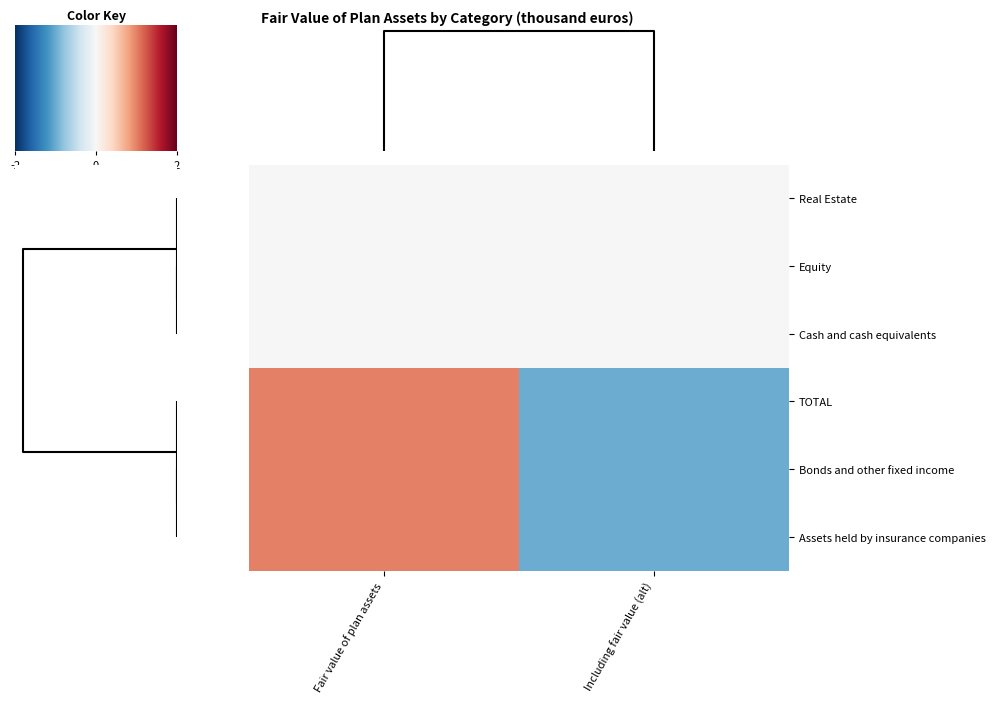

At how many categories does at least one series exceed 0?

1